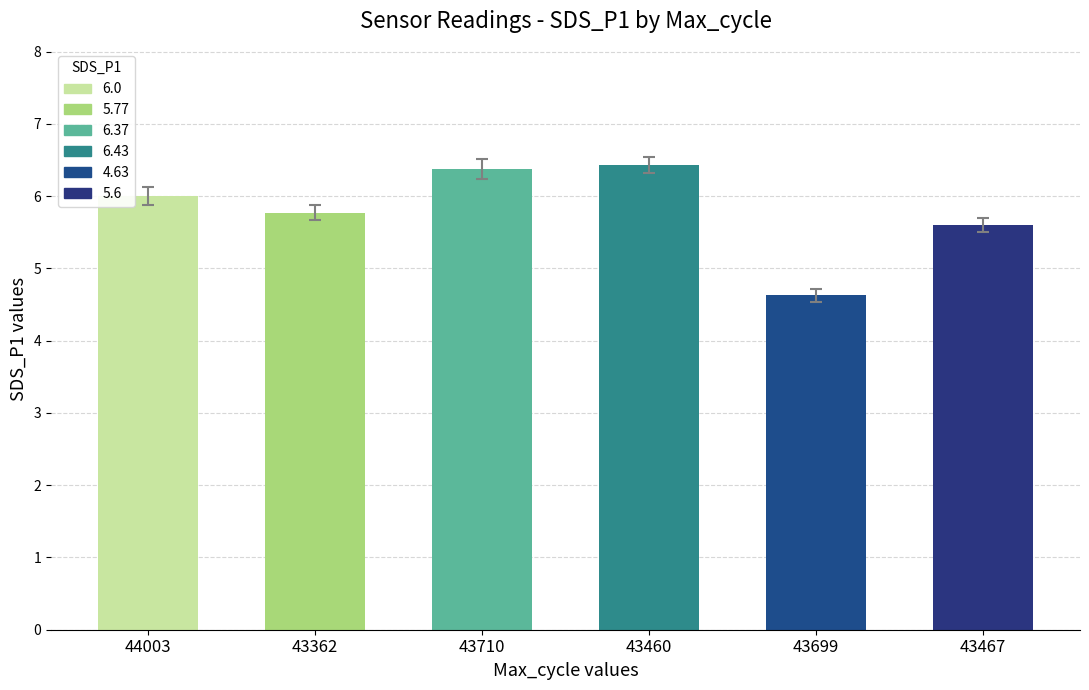

What is the value of the 2nd bar from the left?

5.8